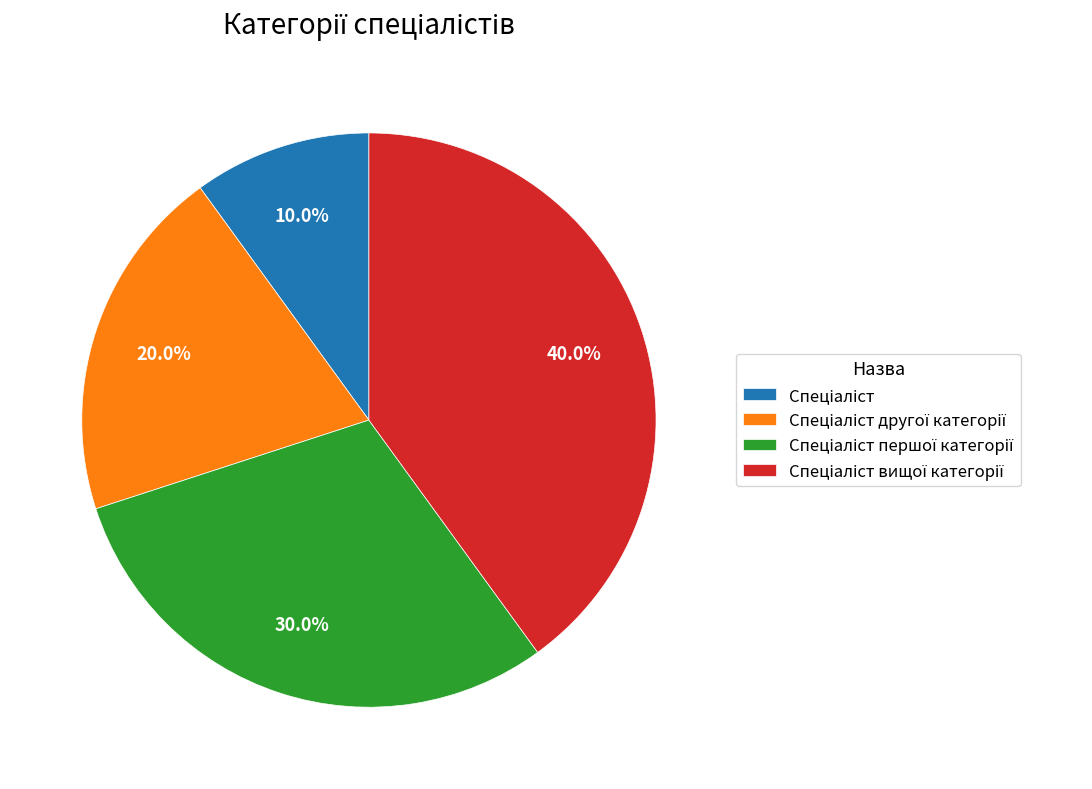

How many segments does this pie chart have?

4